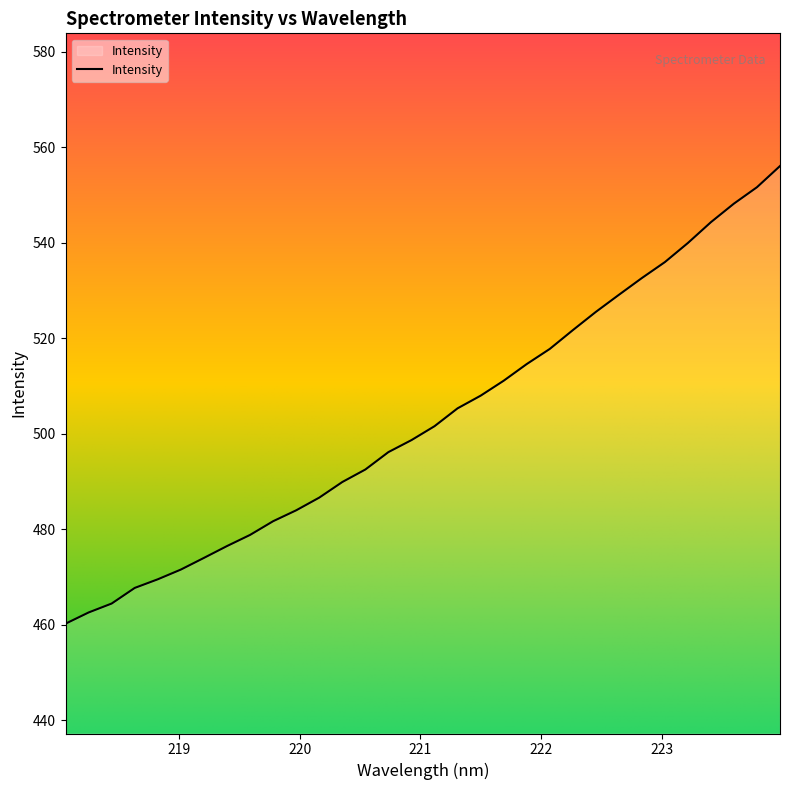

What is the difference between the maximum and minimum values?

95.9